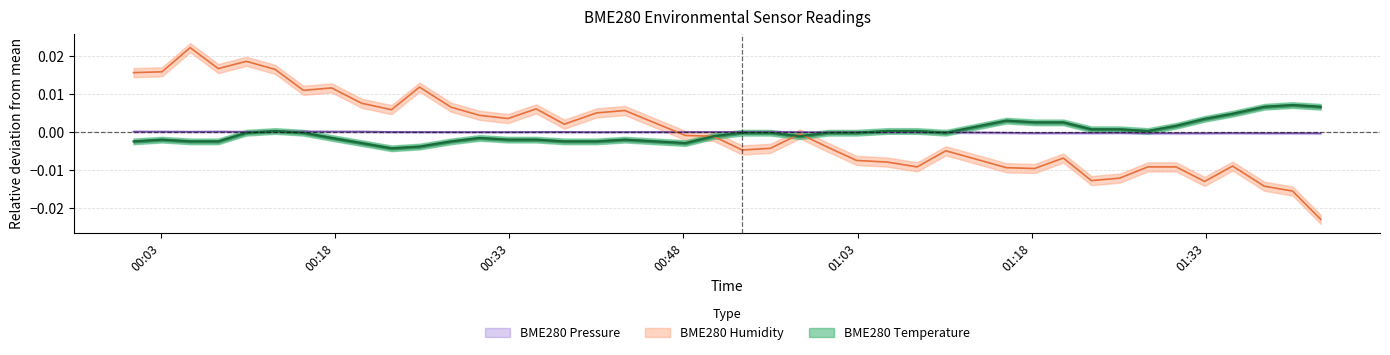

How many positive values does the BME280_pressure_norm series have?

24